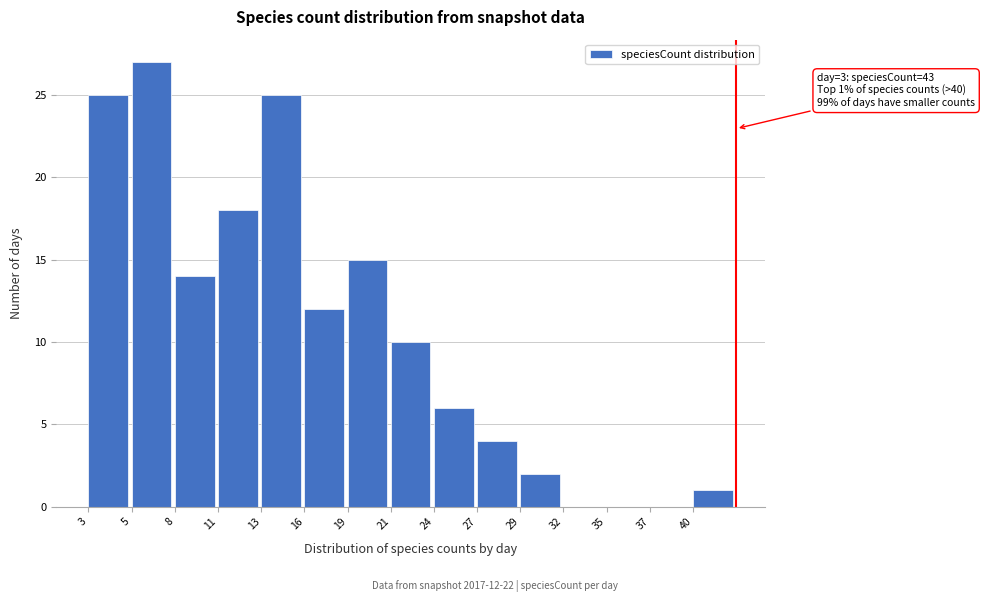

Reading left to right, extract all data points from this chart.

3=25	5=27	8=14	11=18	13=25	16=12	19=15	21=10	24=6	27=4	29=2	32=0	35=0	37=0	40=1